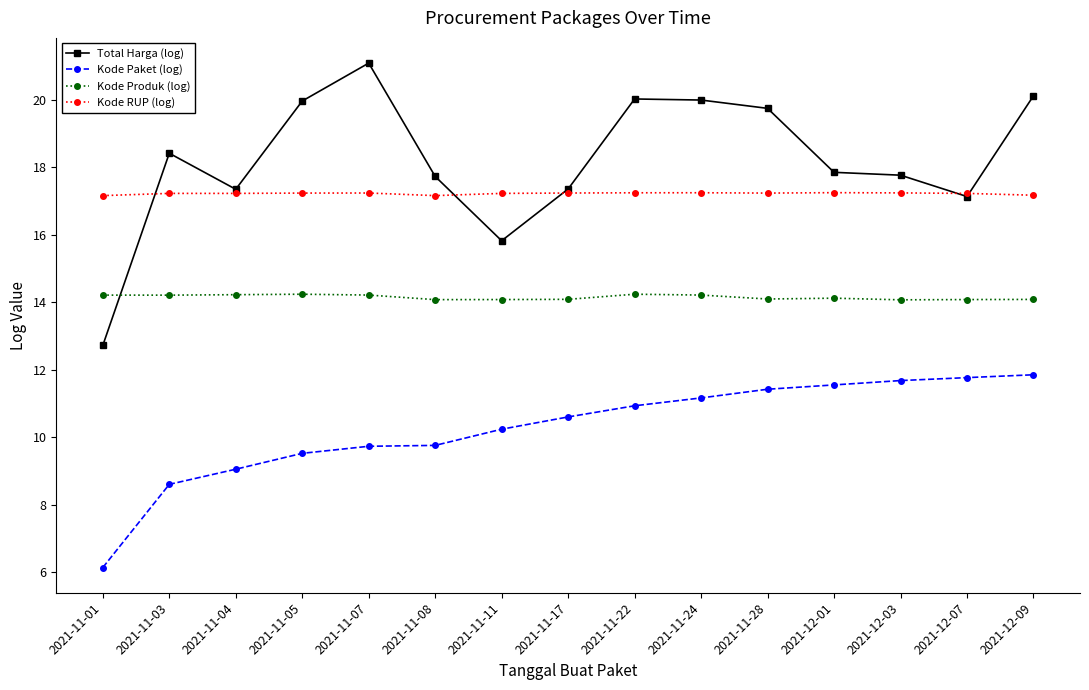

Is it true that Kode Paket (log) equals 6.7 at 2021-11-28?

False